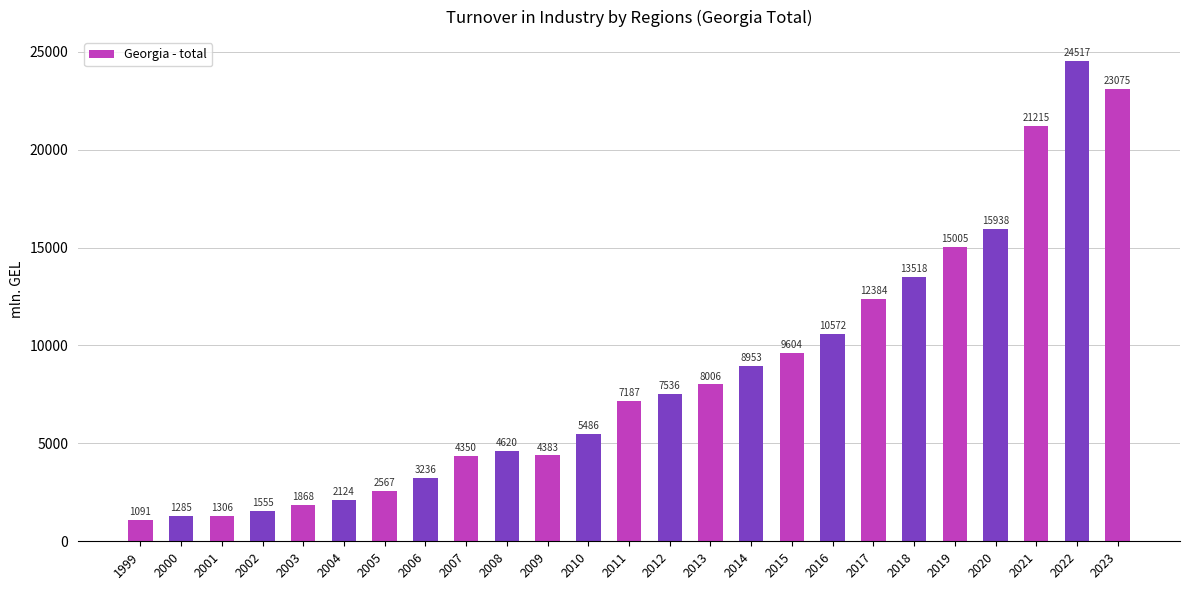

What is the difference between the values at 2000 and 2001?

21.0